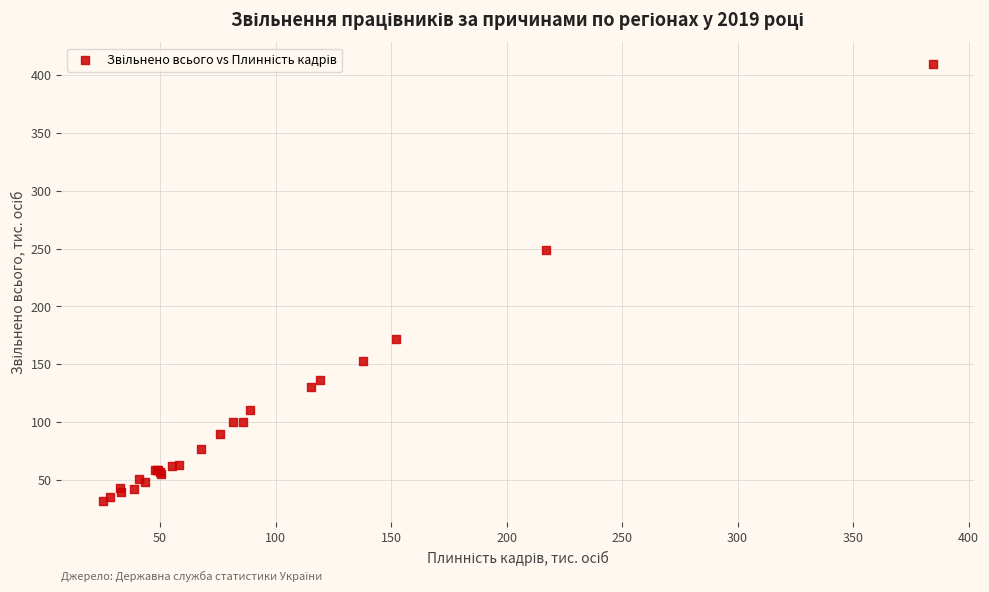

What Y value in the scatter plot is closest to 220?

248.5